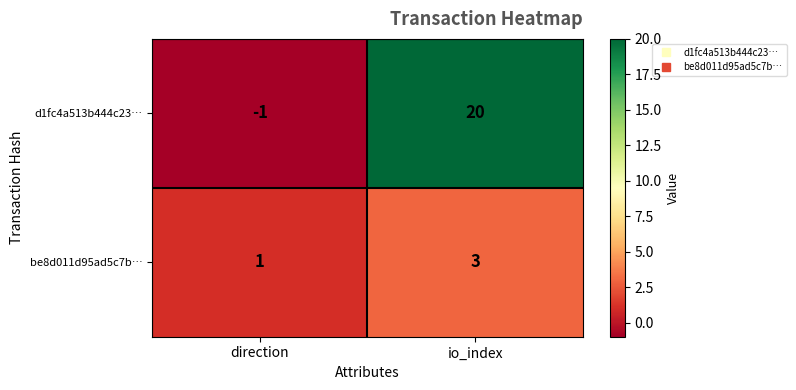

True or false: be8d011d95ad5c7b… has a value of 1 at direction.

True